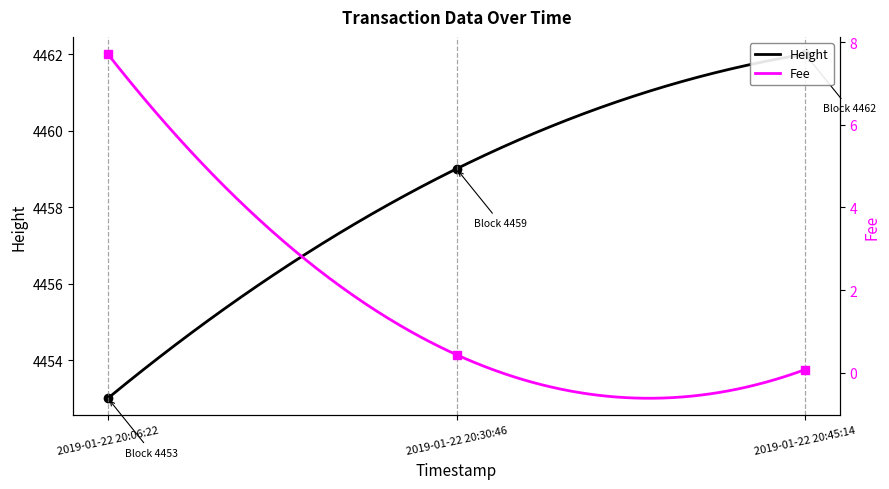

What is the label of the 1st point from the right?

2019-01-22 20:45:14